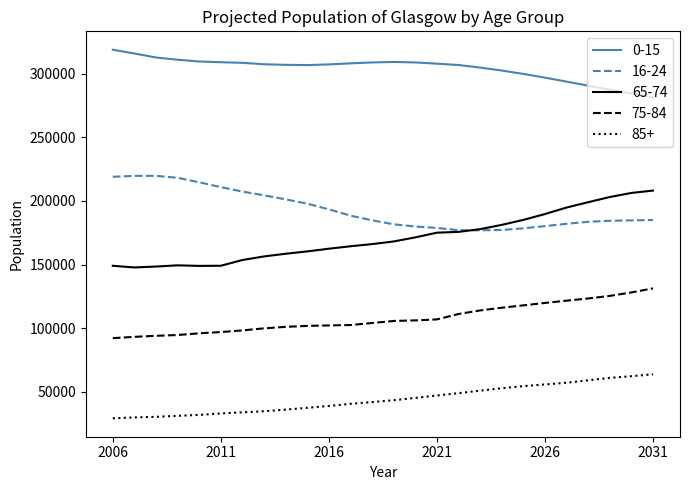

True or false: 75-84 and 0-15 cross at least once.

False